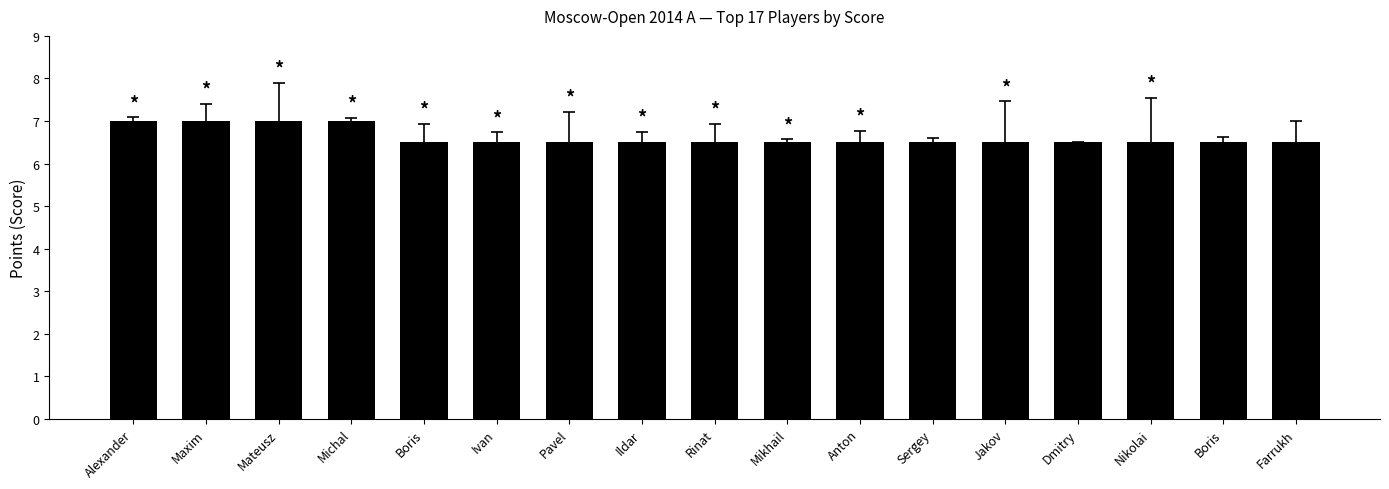

What is the approximate value at Boris?

6.5